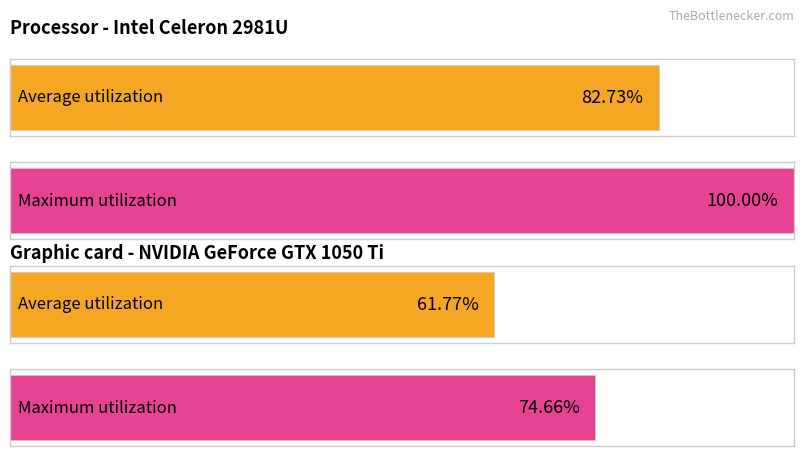

Rank the series at 2 from lowest to highest value.

Average utilization, Maximum utilization